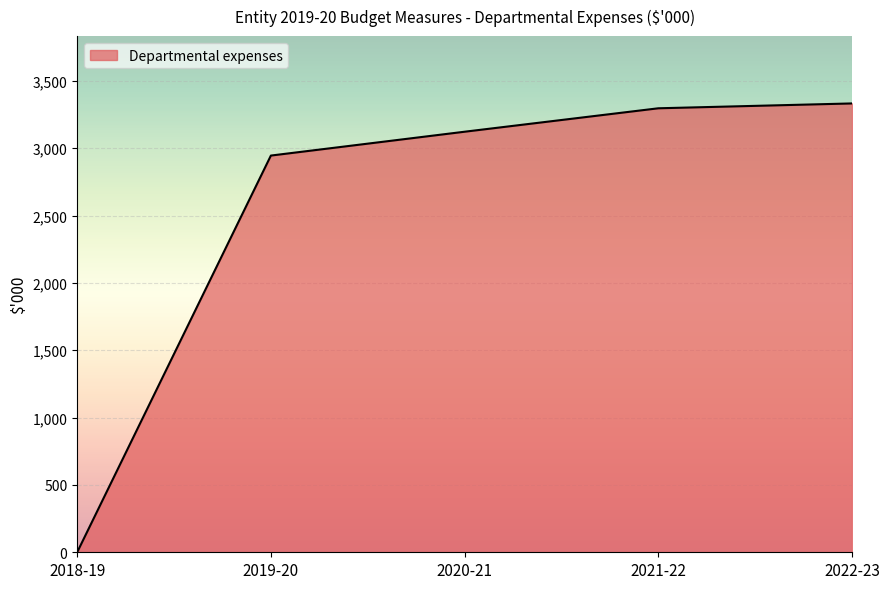

What is the change in value from 2021-22 to 2022-23?

+36